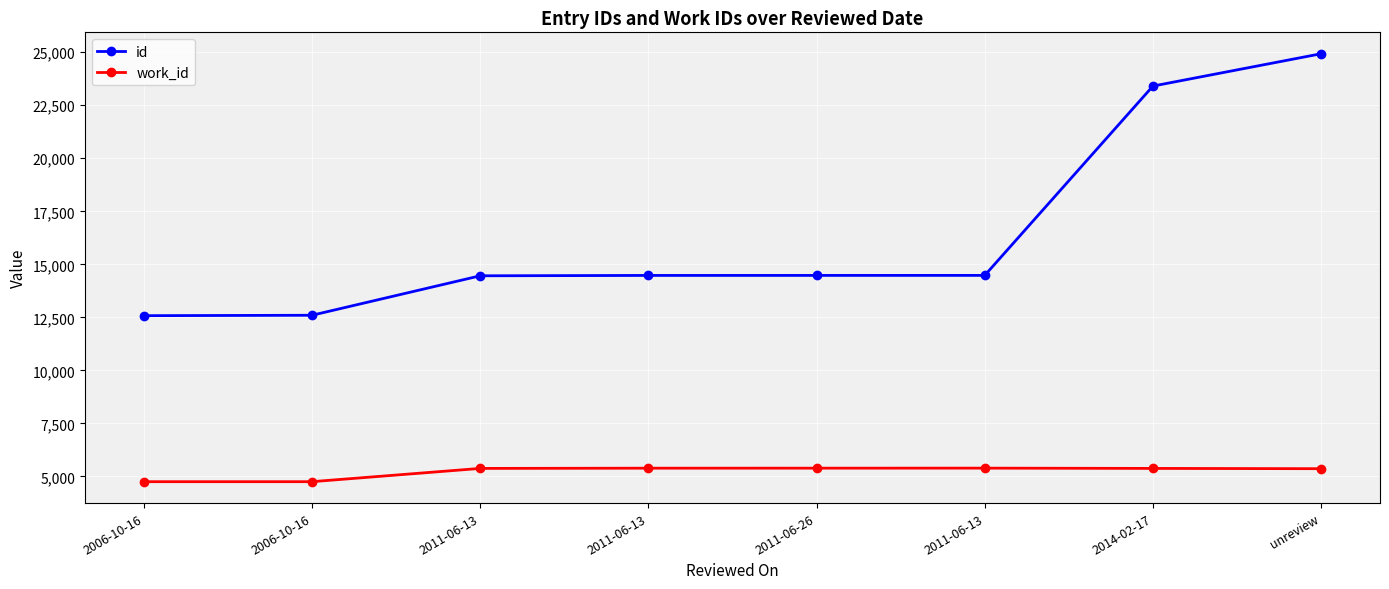

Rank the series at 2011-06-13 from lowest to highest value.

work_id, id